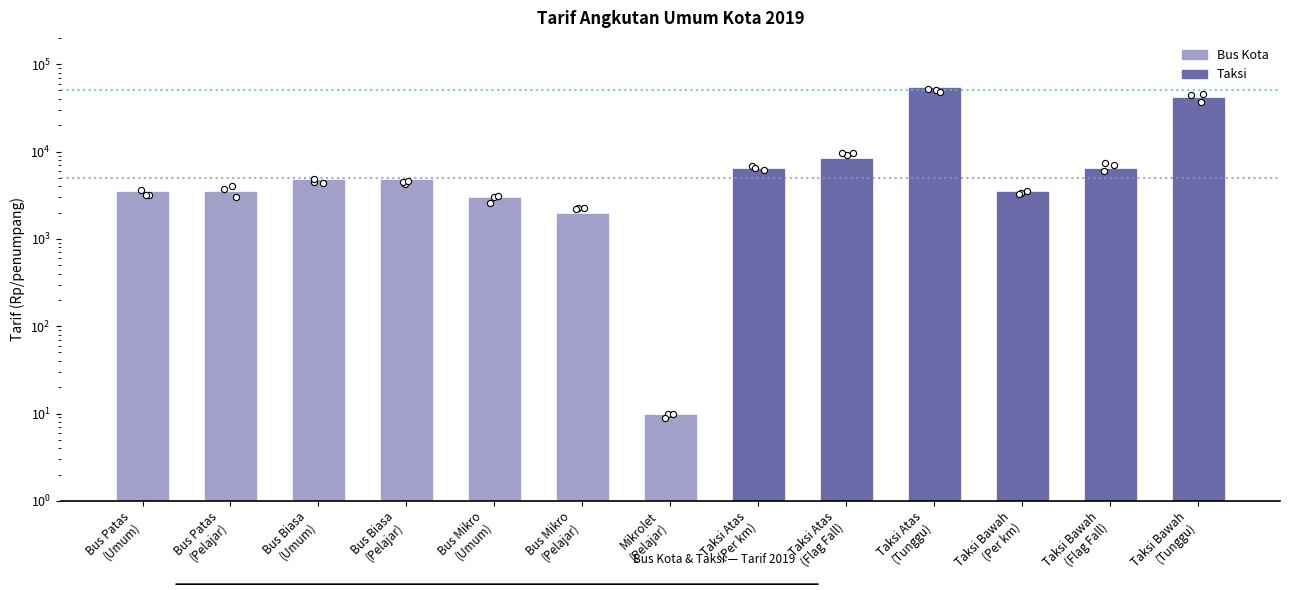

Between Bus Biasa
(Pelajar) and Bus Mikro
(Umum), which is larger?

Bus Biasa
(Pelajar)